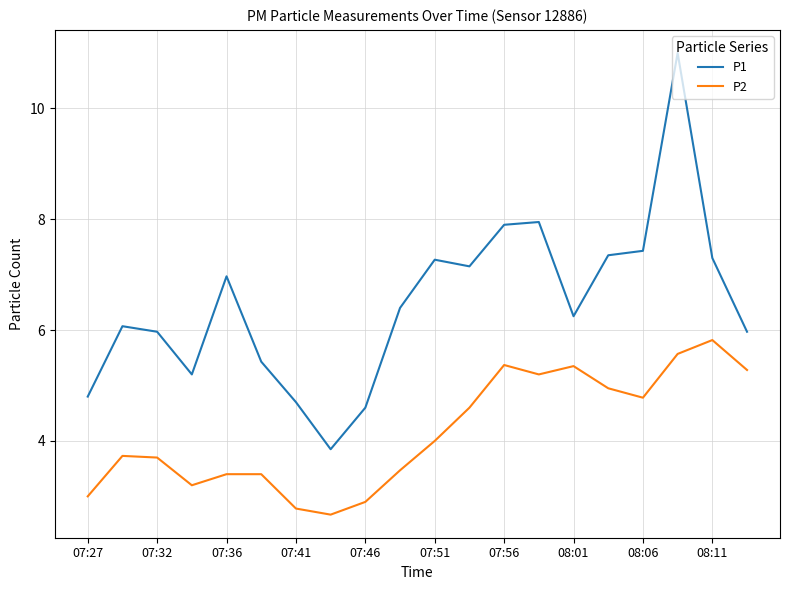

What is the smallest value displayed?

2.7